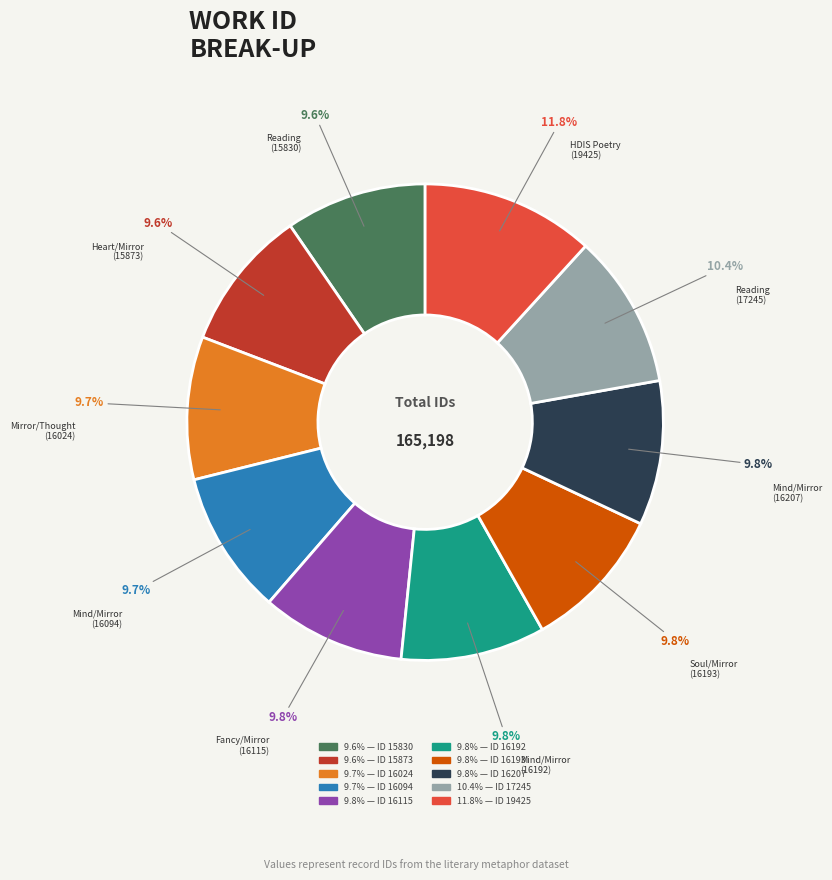

Does any single category account for the majority?

No